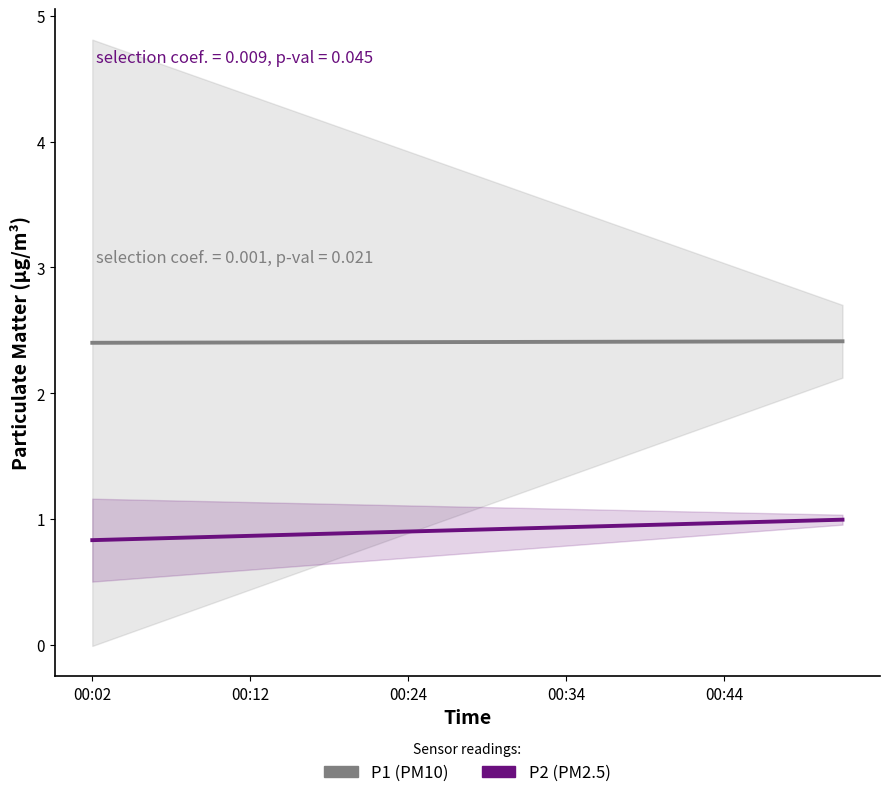

Between 00:24 and 16, which series saw the biggest shift?

P2